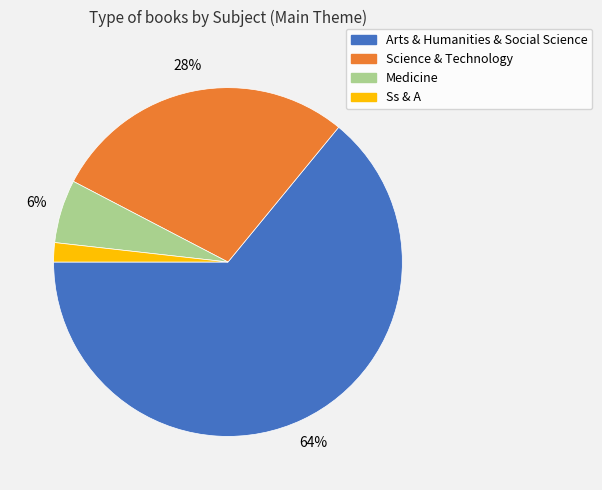

What percentage is the Arts & Humanities & Social Science slice, to the nearest percent?

64%